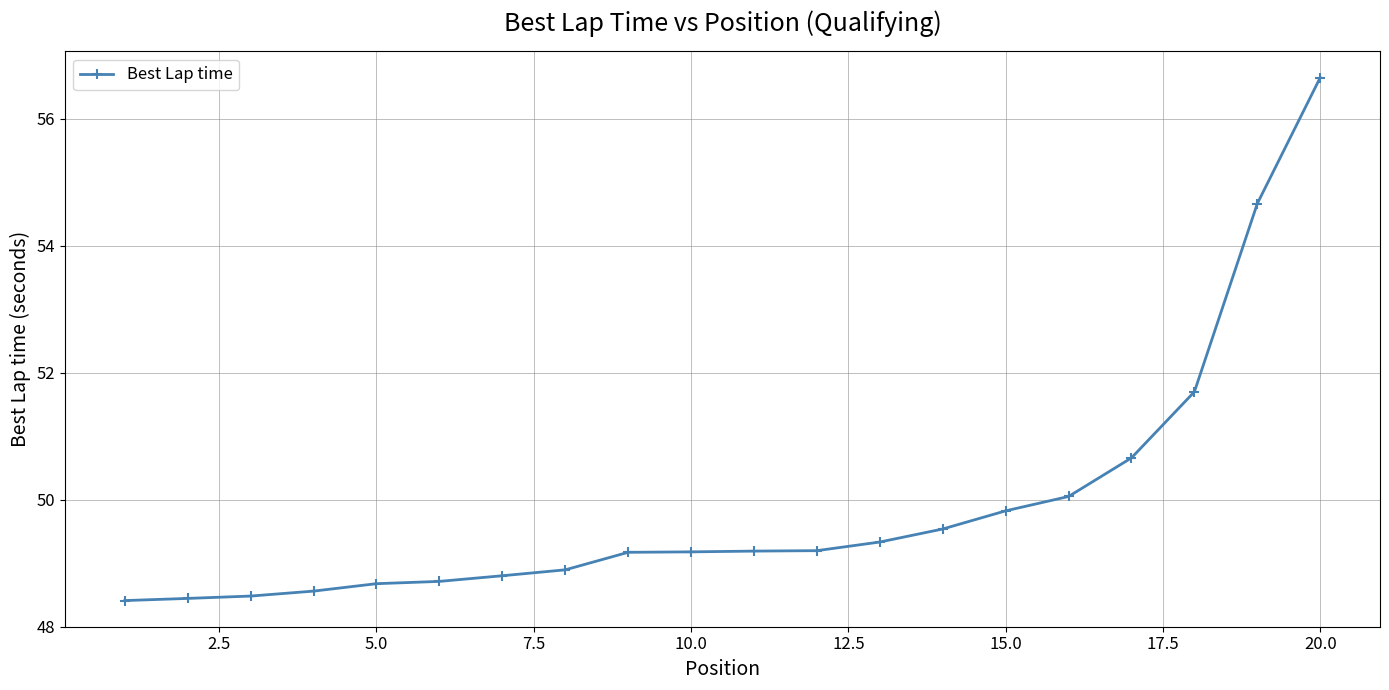

What is the sum of all values?

998.1